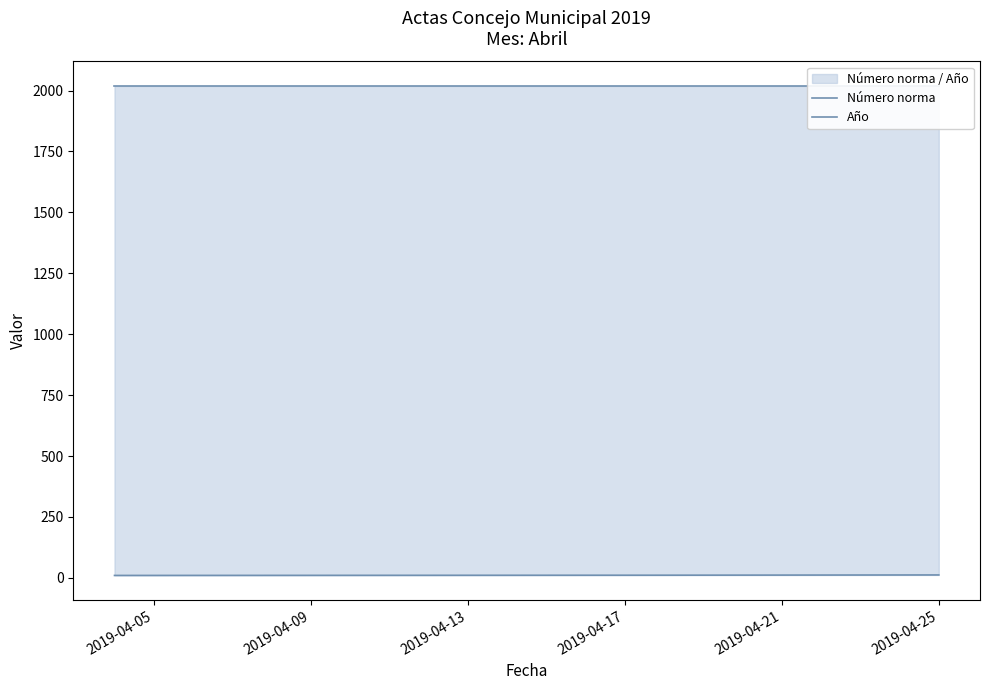

Between 2019-04-05 and 2019-04-13, which is larger?

2019-04-13